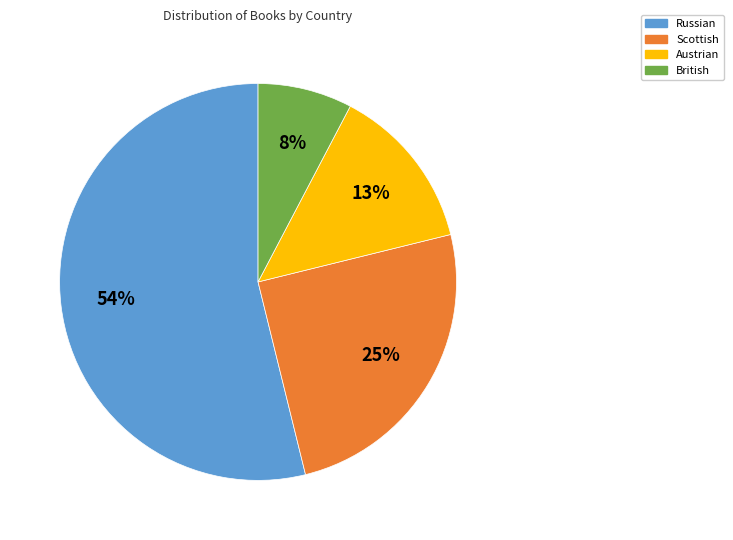

To the nearest percent, what percentage of the pie is British?

8%